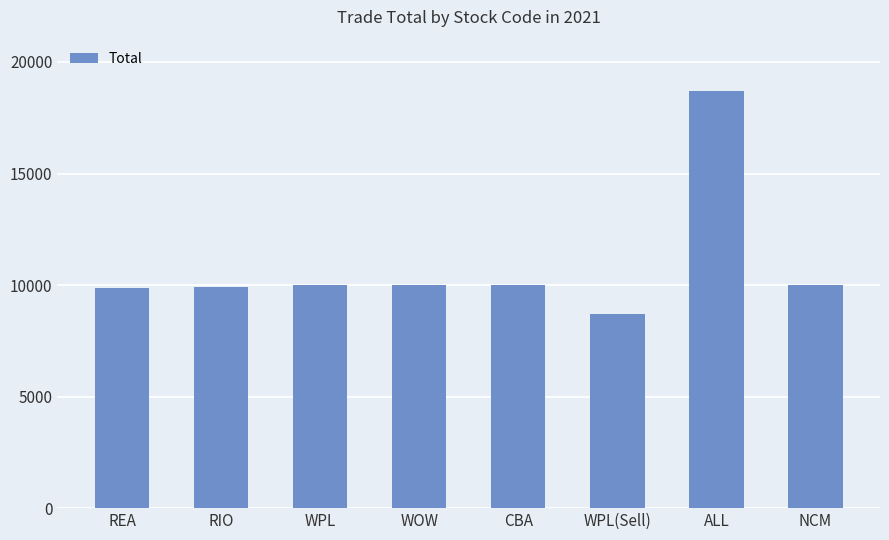

What is the sum of all values?

87146.0